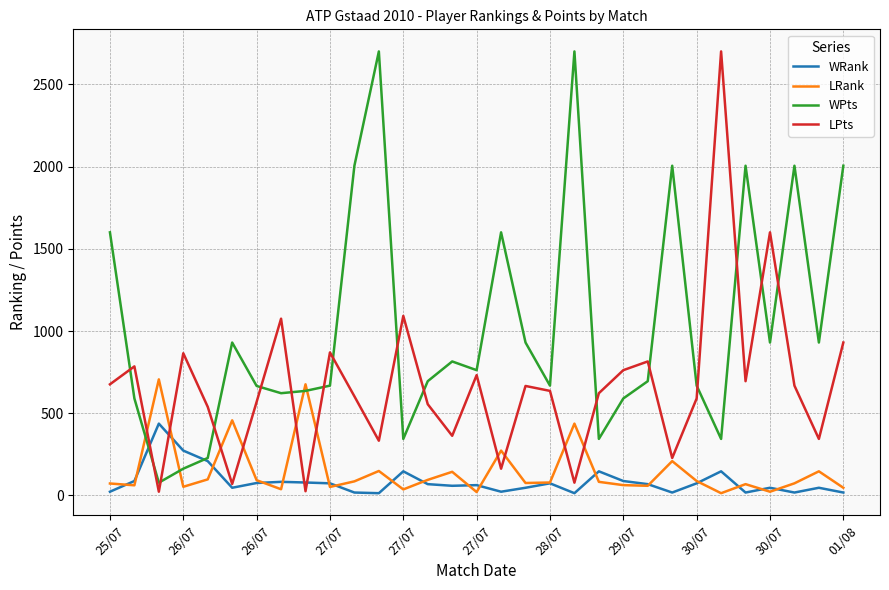

What are all the series names shown in the legend?

WRank, LRank, WPts, LPts